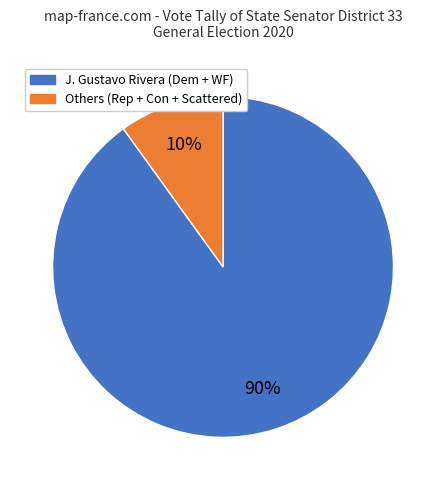

Which category has the biggest portion of the pie?

J. Gustavo Rivera (Dem + WF)